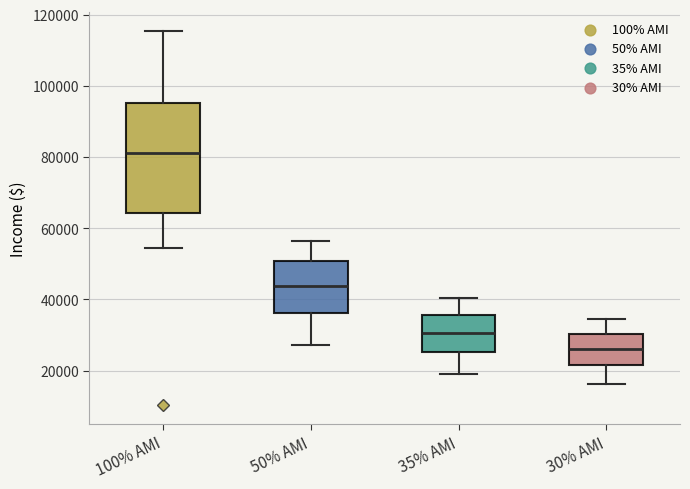

Where is the lower edge of the box for 100% AMI on the y-axis? The values are not printed on the chart, so give them approximately, as read against the axis.

64000